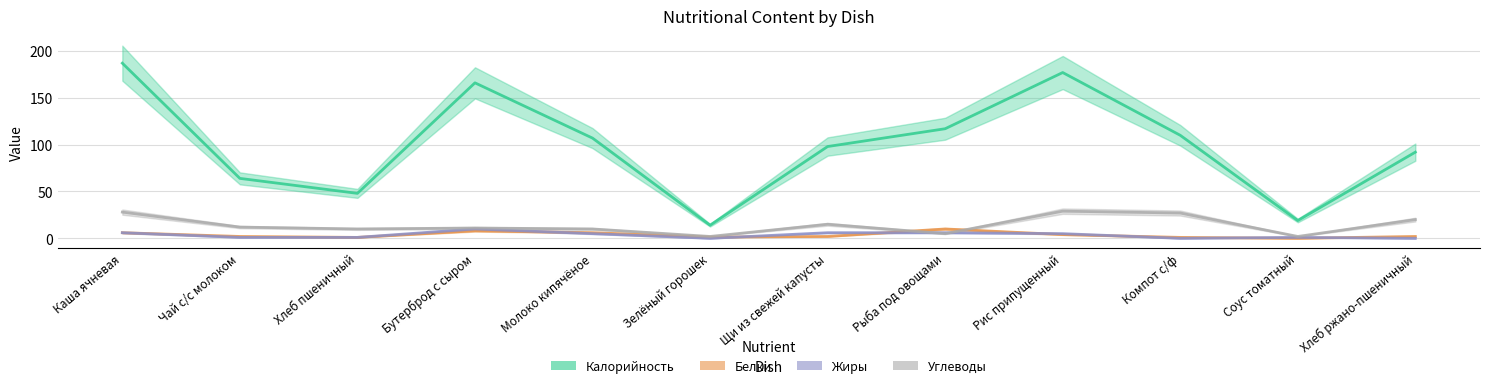

How many lines are shown in the chart?

4